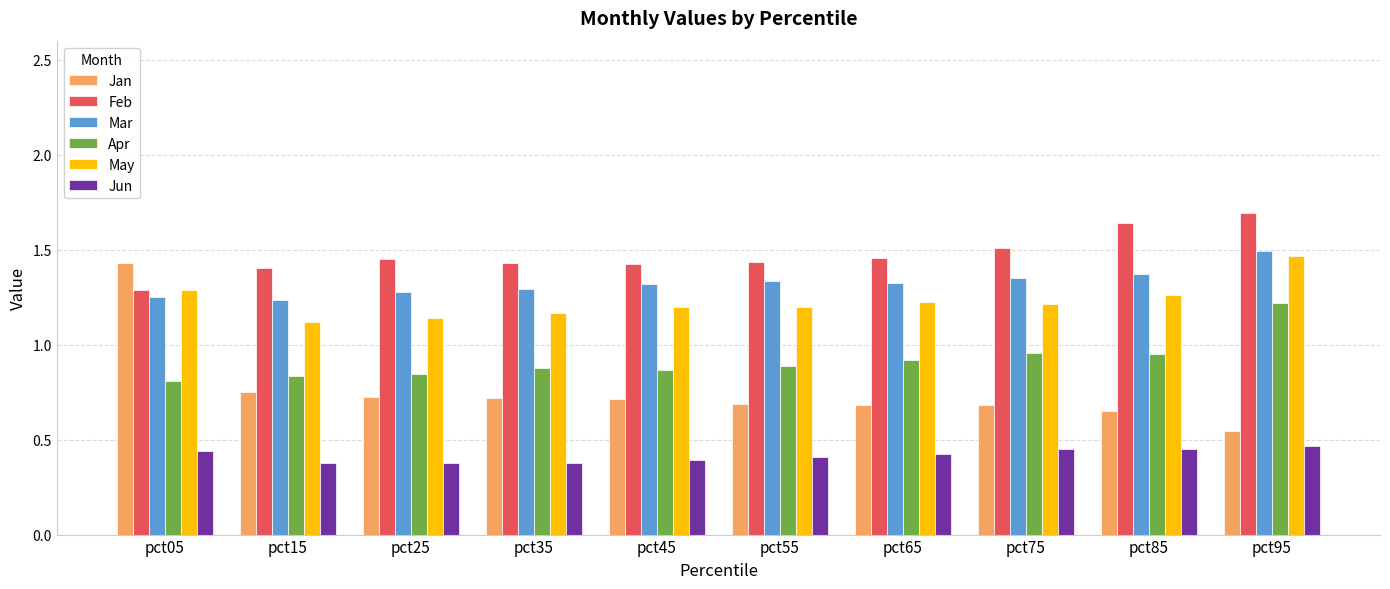

Are the bars grouped side by side (vs. stacked)?

Yes